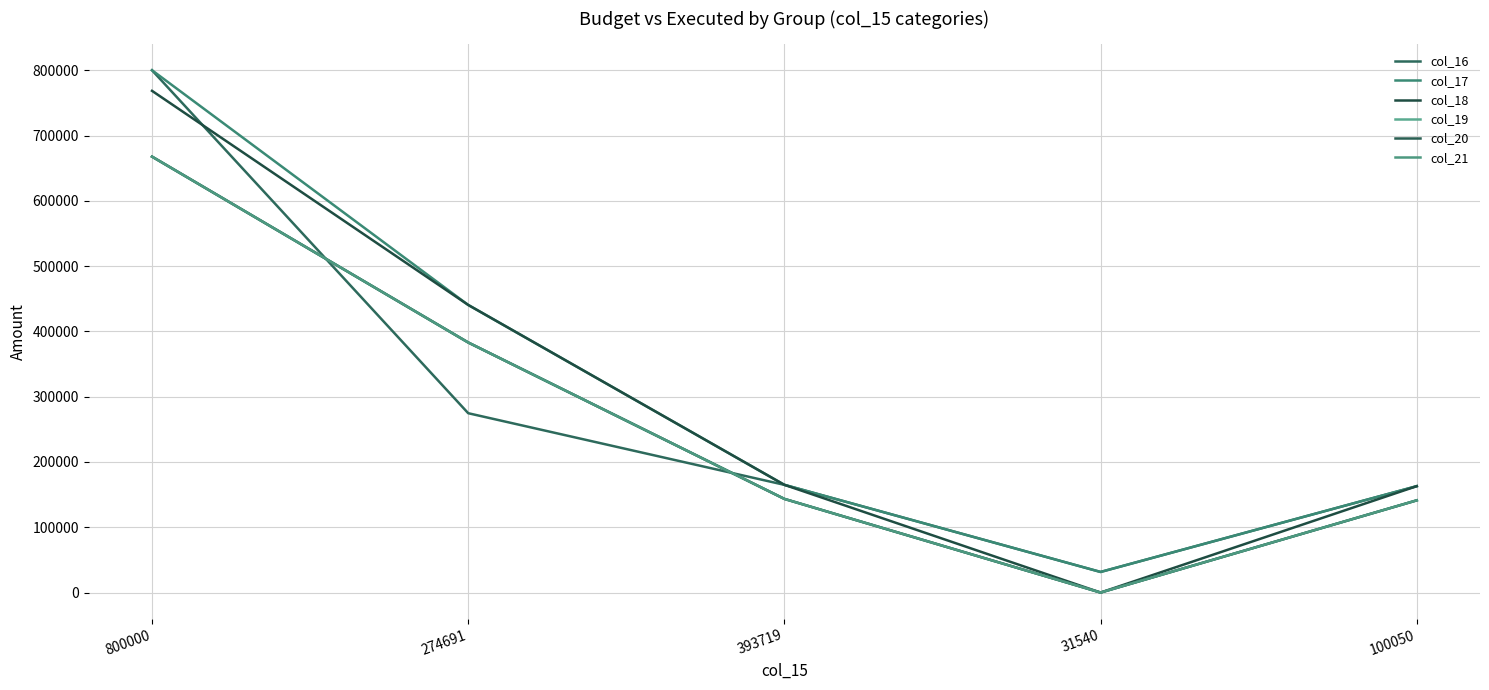

Which series has the largest total across all categories?

col_17